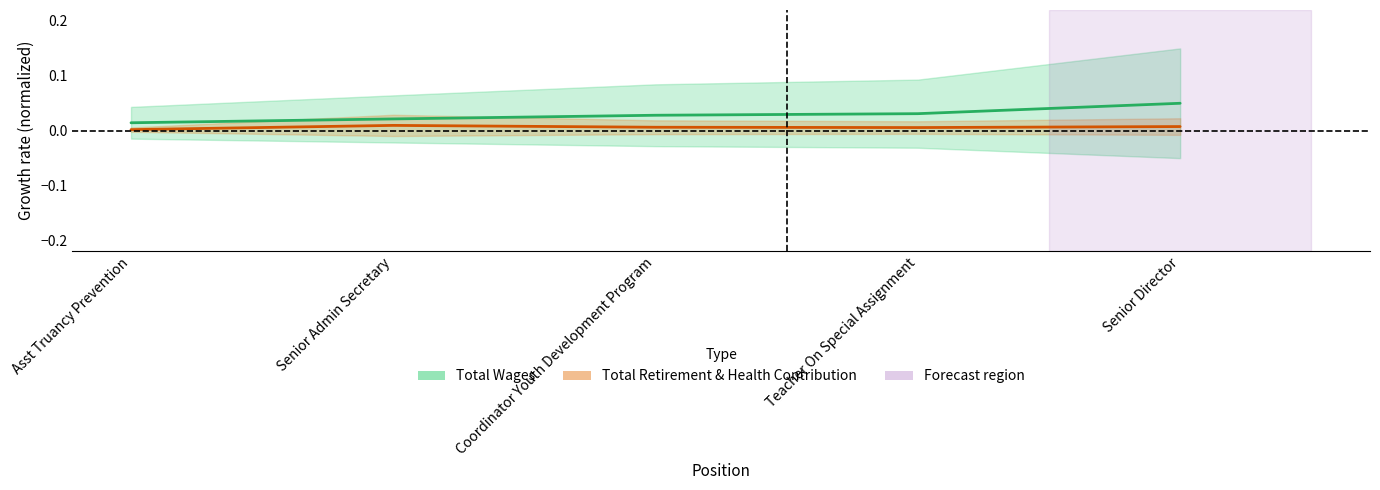

The value of Total Wages center at Teacher On Special Assignment is 0.0. True or false?

False